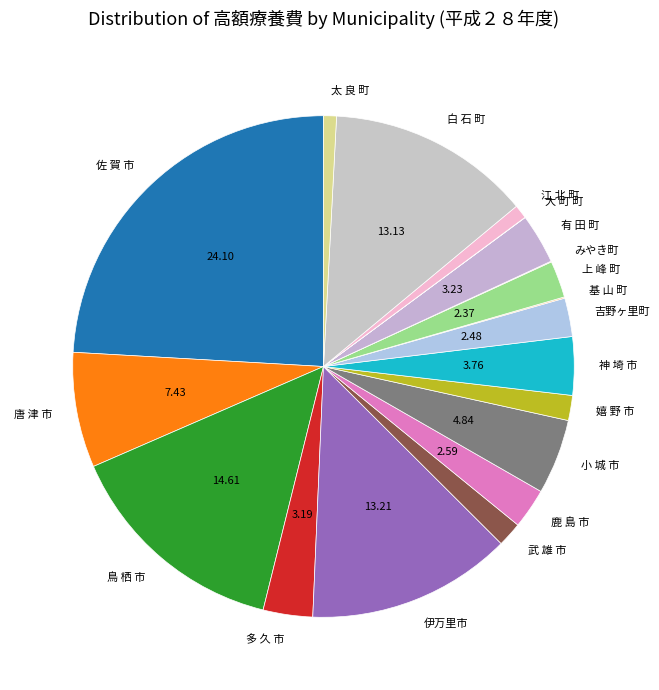

Is it true that 伊万里市 is 13% of the pie?

True